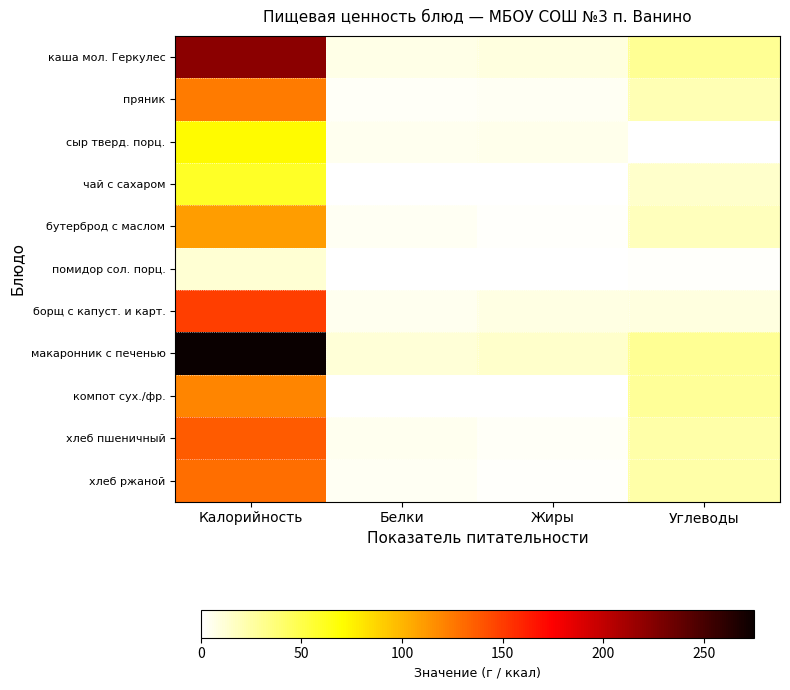

Which label corresponds to the largest value in the chart?

Калорийность